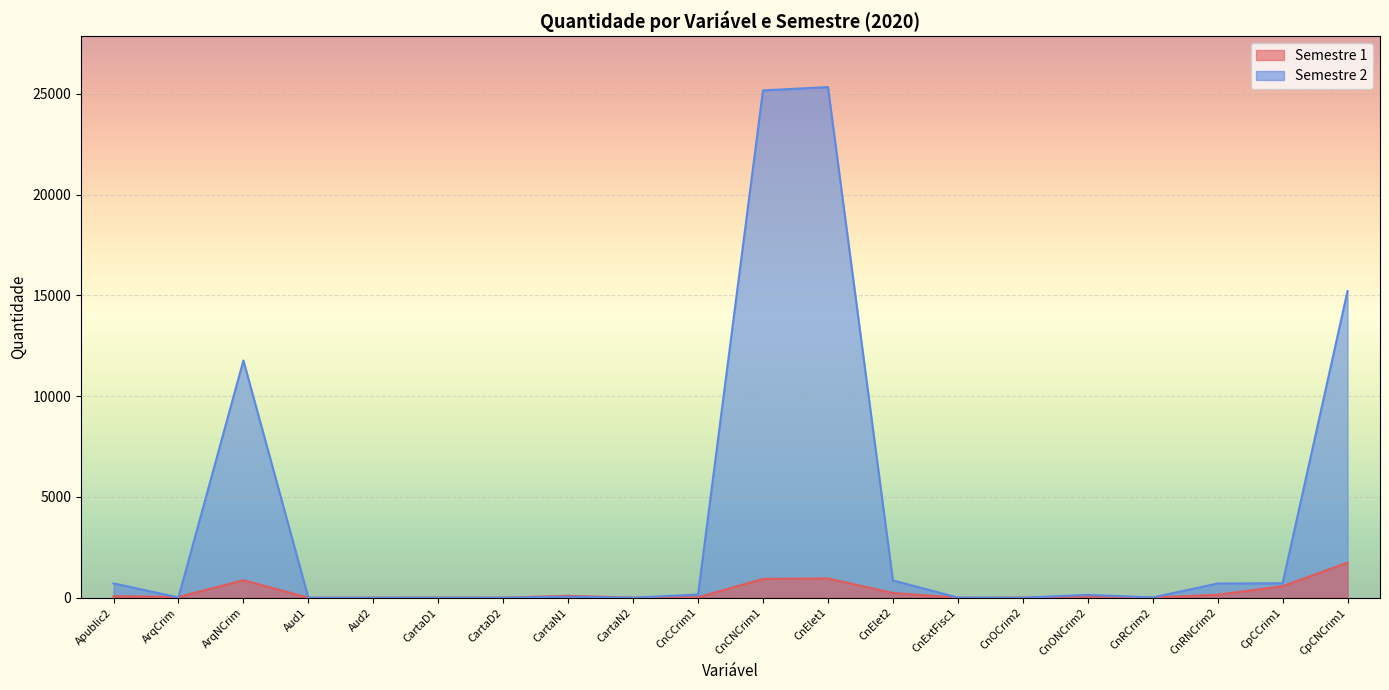

Between Aud2 and CnONCrim2, which series saw the biggest shift?

Semestre 2